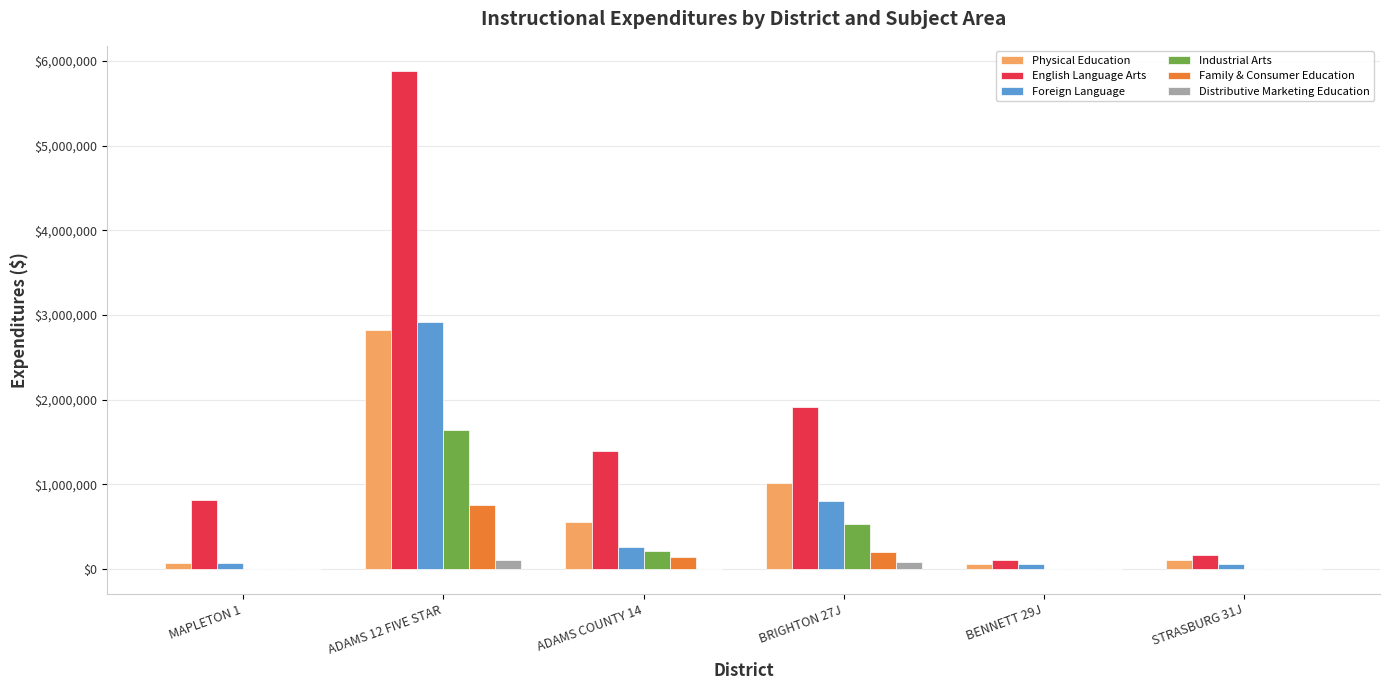

How many data points does each series have?

6